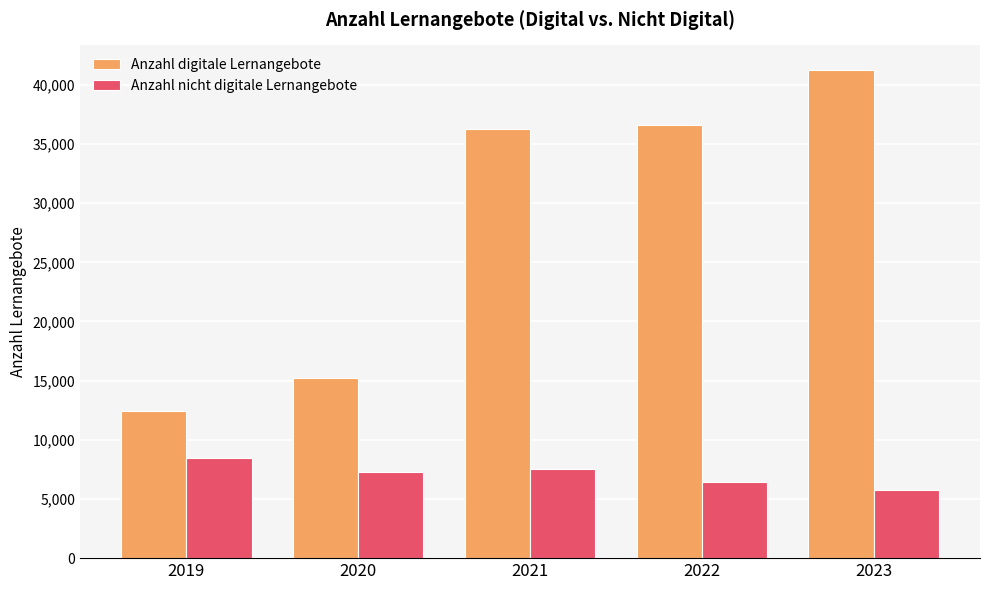

How many categories are shown in the chart?

5